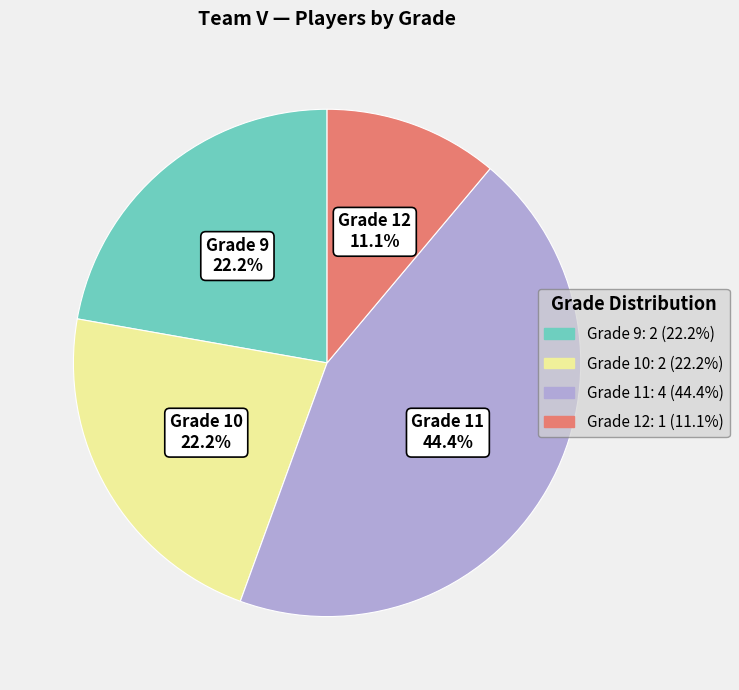

Does any single category account for the majority?

No